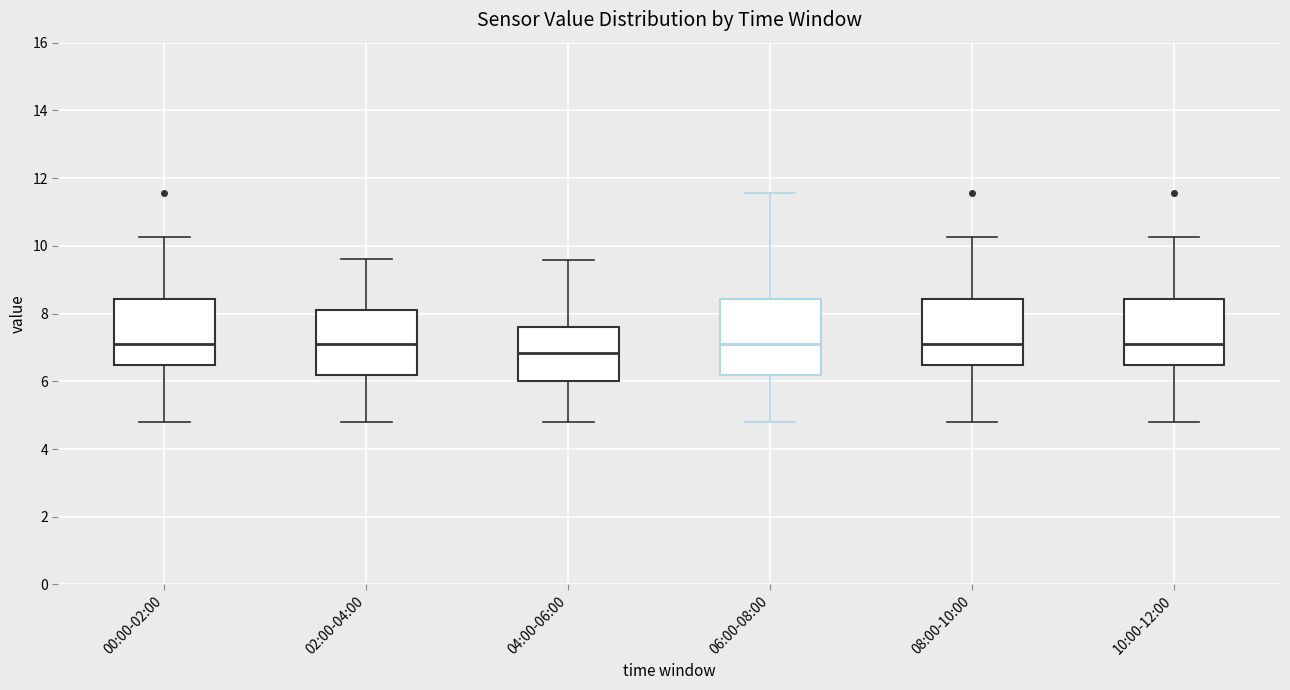

Where does the lower whisker of the box for 08:00-10:00 end on the y-axis? The values are not printed on the chart, so give them approximately, as read against the axis.

4.8